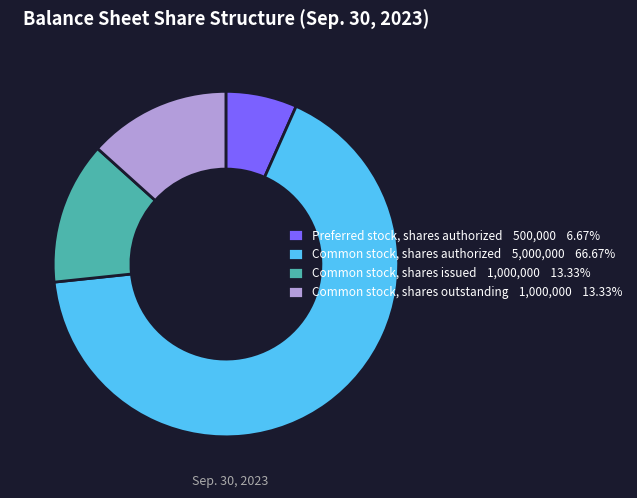

Approximately how many times larger is the value at Preferred stock, shares authorized 500,000 6.67% compared to Common stock, shares issued 1,000,000 13.33%?

0.5